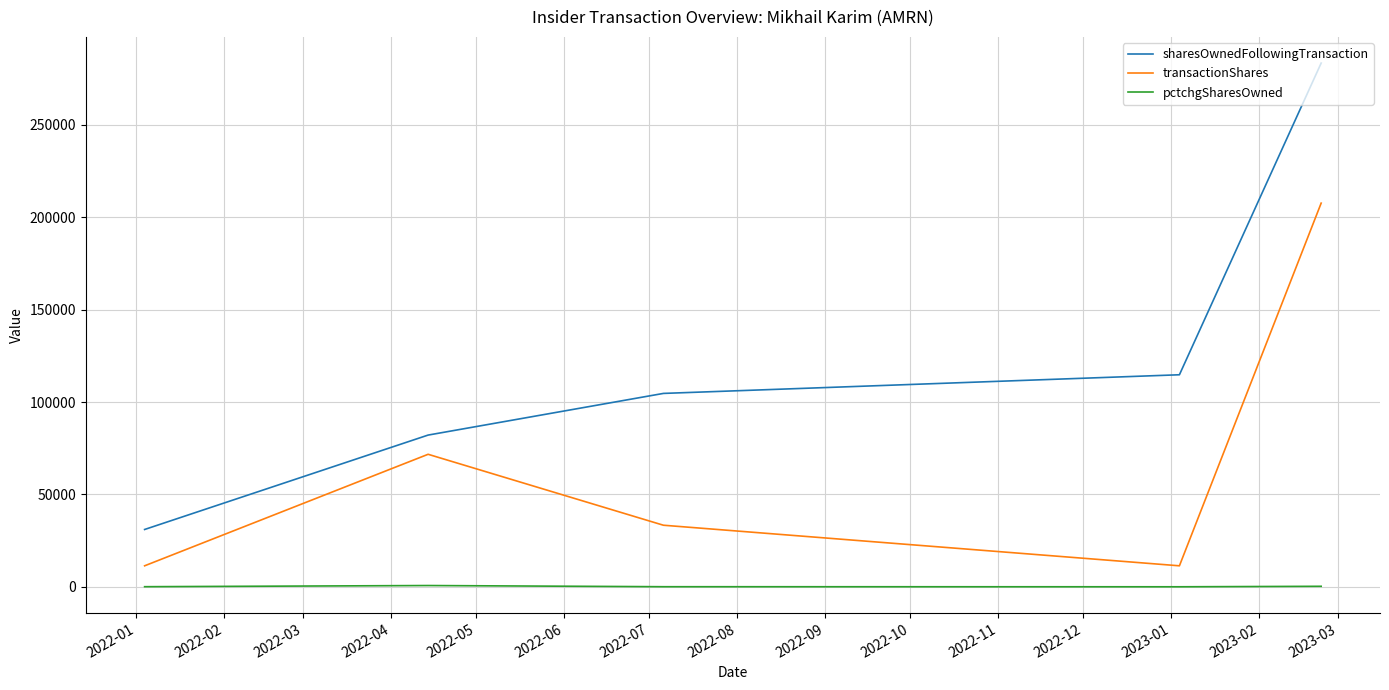

What is the difference between the maximum and minimum values in the transactionShares series?

196333